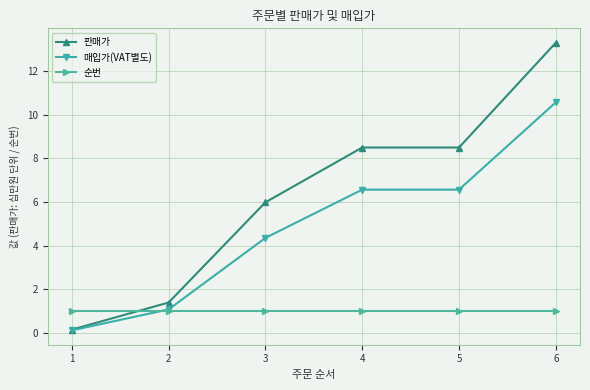

What is the value of the 매입가(VAT별도) point at the 6th from the left?

10.6